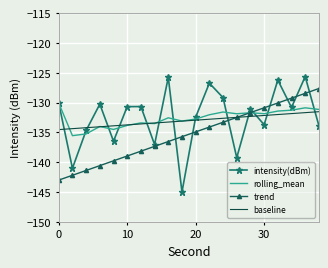

What is the maximum value shown in the chart?

-125.6